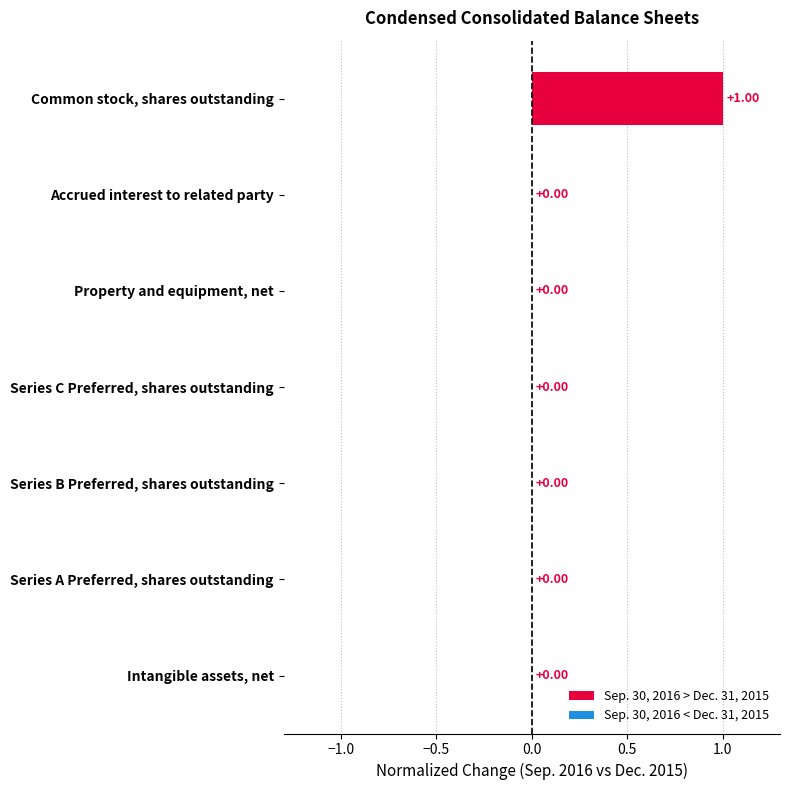

How many values exceed 0?

3